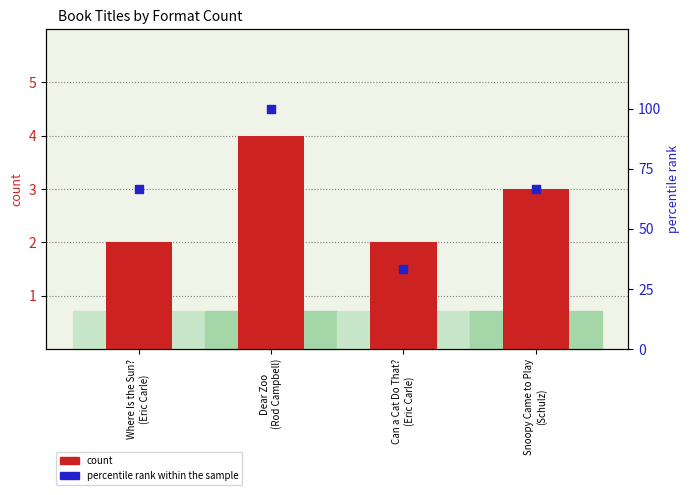

Which series contains the highest Y value?

percentile rank within the sample